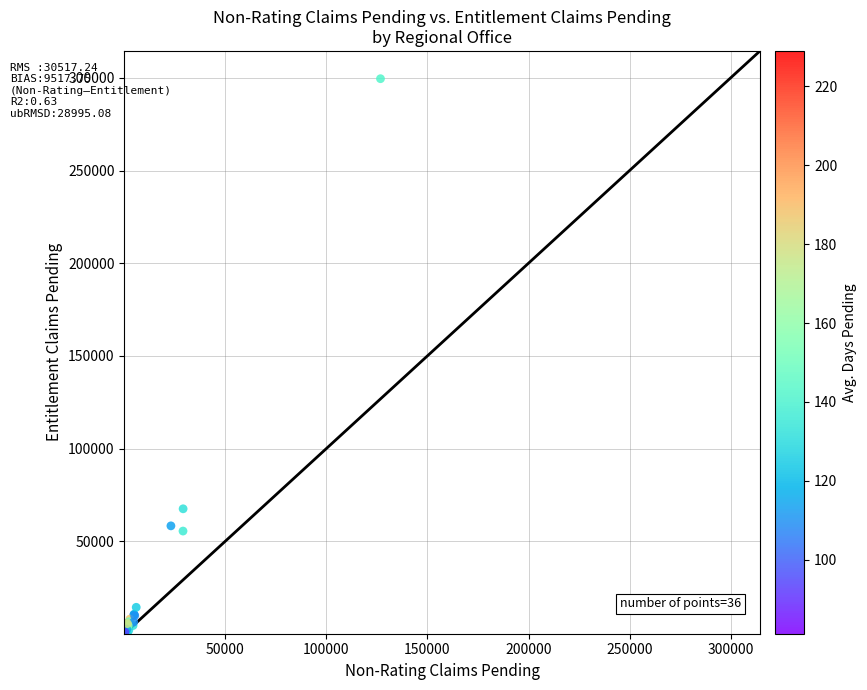

What Y value in the scatter plot is closest to 149956?

67533